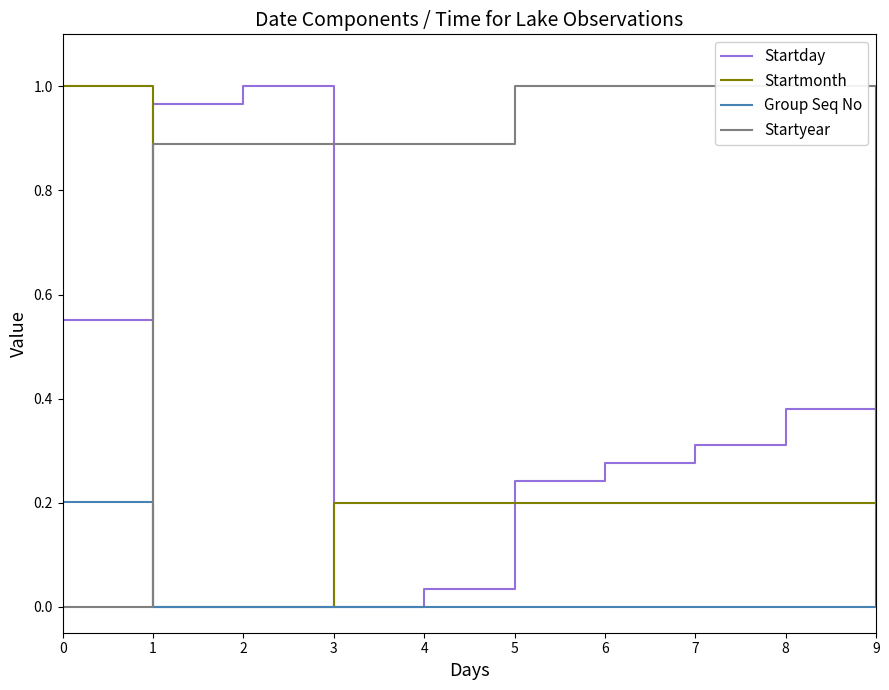

Reading left to right, list all the values displayed in this chart.

Startday: 0=0.6	1=1.0	2=1.0	3=0.0	4=0.0	5=0.2	6=0.3	7=0.3	8=0.4	9=0.5
Startmonth: 0=1.0	1=0.0	2=0.0	3=0.2	4=0.2	5=0.2	6=0.2	7=0.2	8=0.2	9=0.8
Group Seq No: 0=0.2	1=0.0	2=0.0	3=0.0	4=0.0	5=0.0	6=0.0	7=0.0	8=0.0	9=1.0
Startyear: 0=0.0	1=0.9	2=0.9	3=0.9	4=0.9	5=1.0	6=1.0	7=1.0	8=1.0	9=1.0